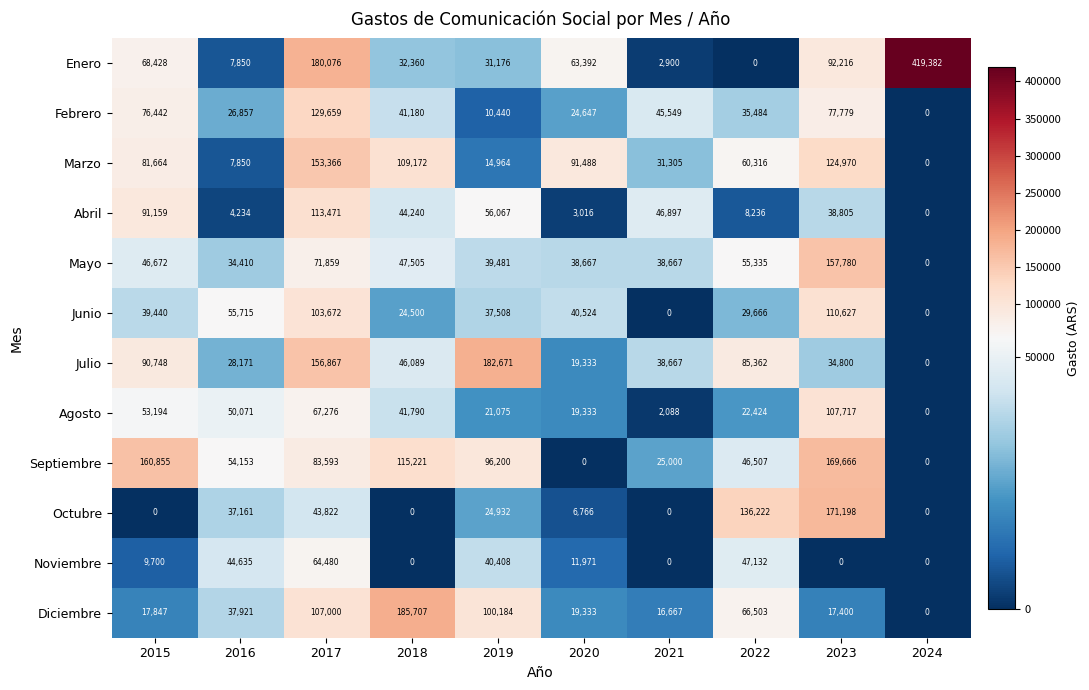

What is the total value across all series at 2018?

687764